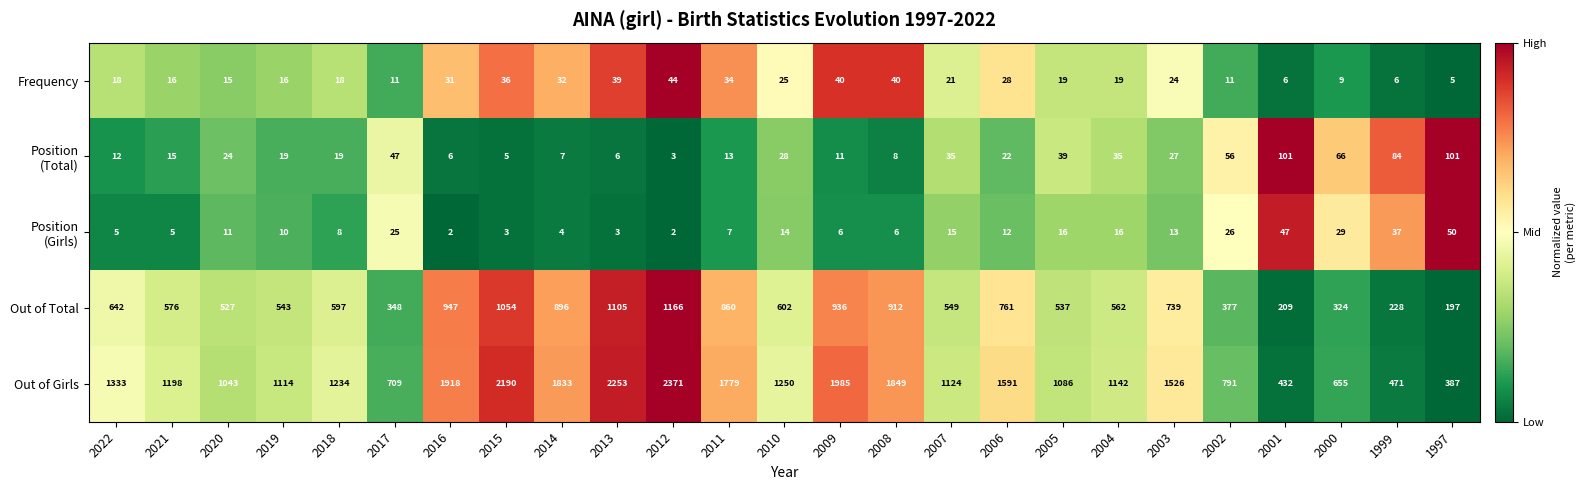

What is the sum of all Out of Girls values?

33264